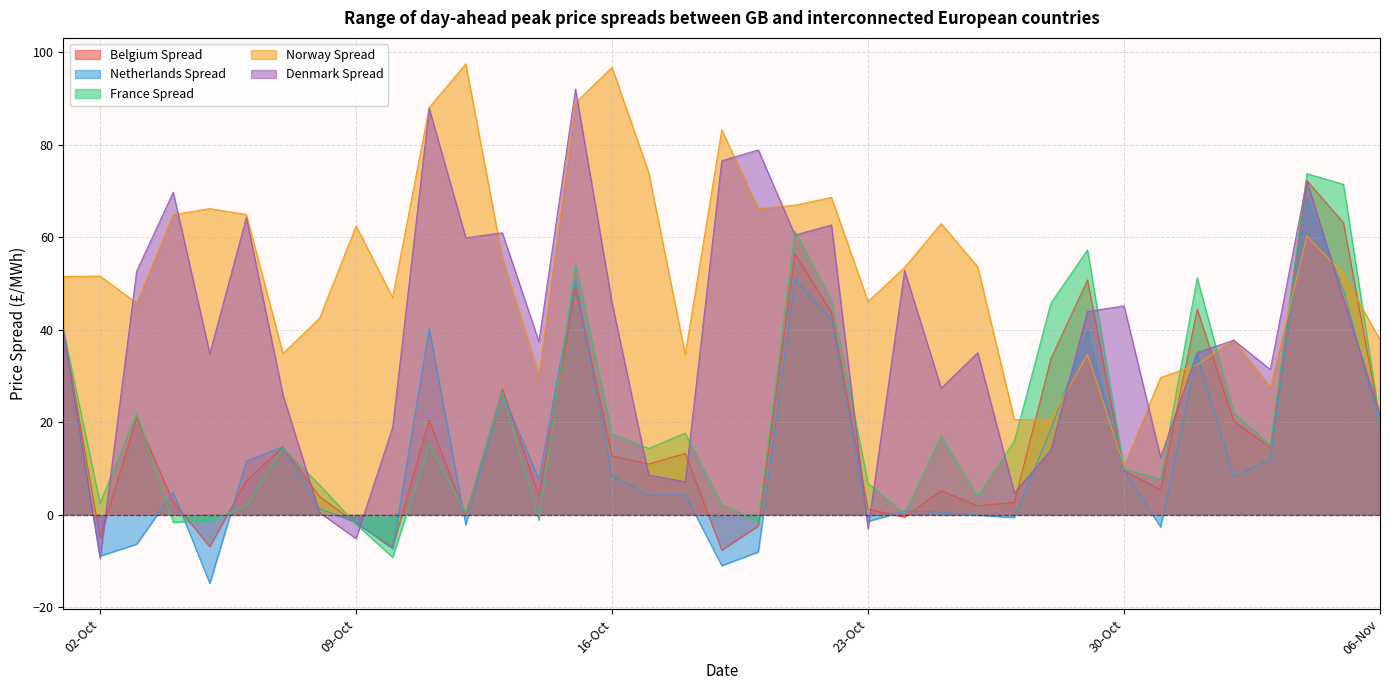

What is the total value across all series at 2023-10-22?

263.7